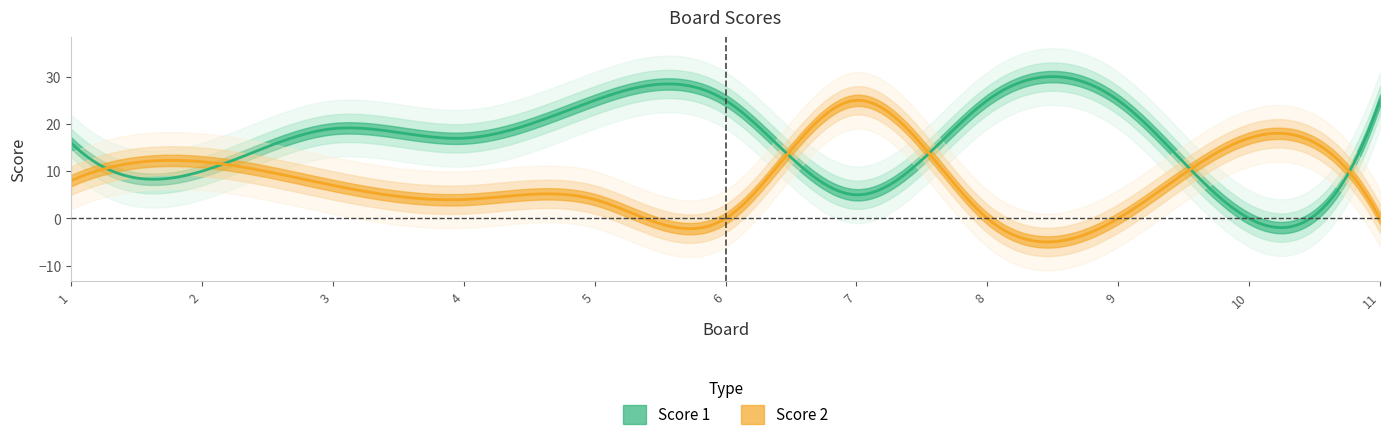

In Score 2, how many points are lower than both neighbors (excluding endpoints)?

1